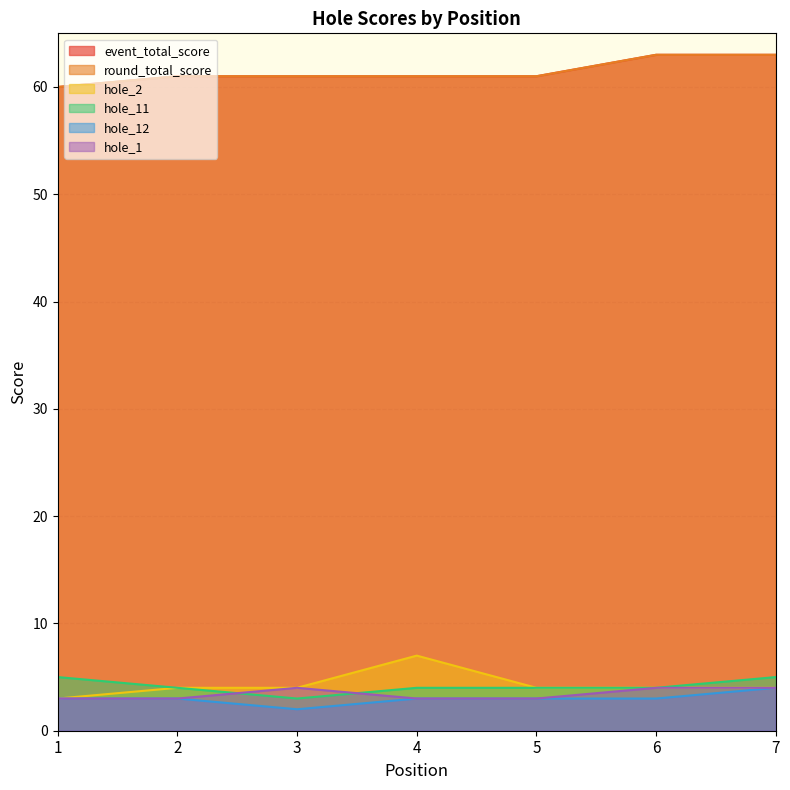

What is the sum of all hole_11 values?

29